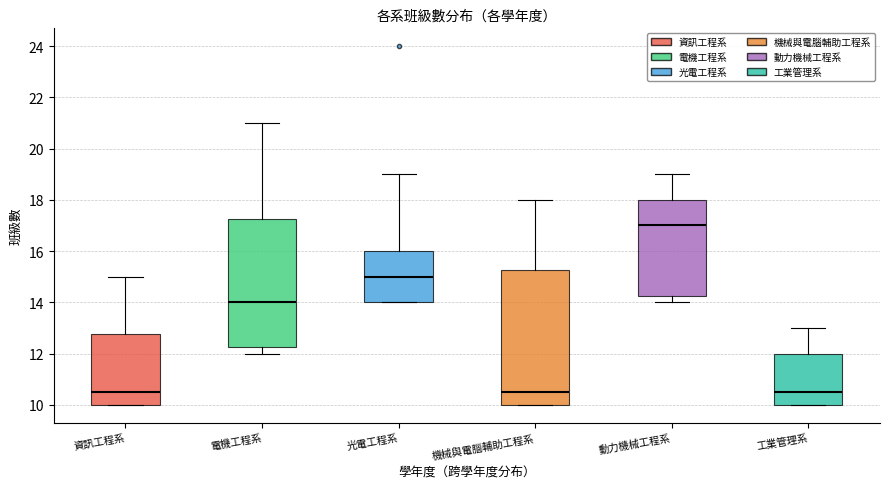

Which box has the highest median line?

動力機械工程系